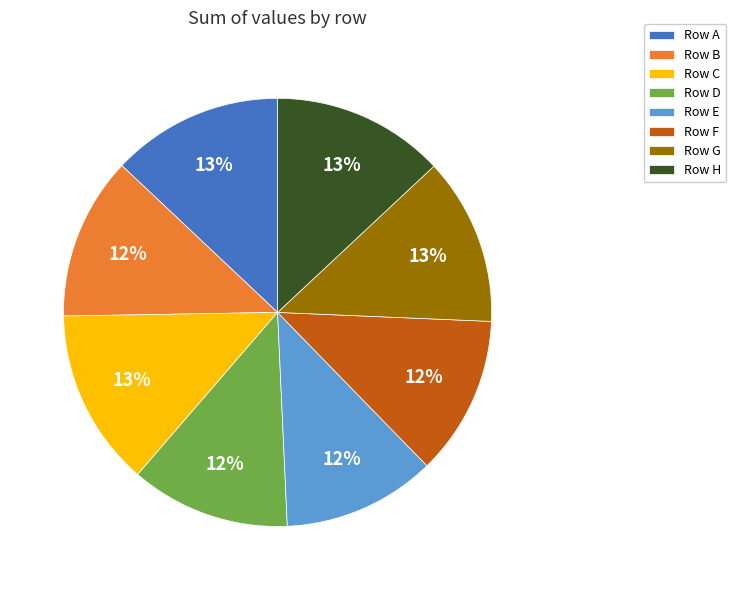

What percentage is the Row E slice, to the nearest percent?

12%